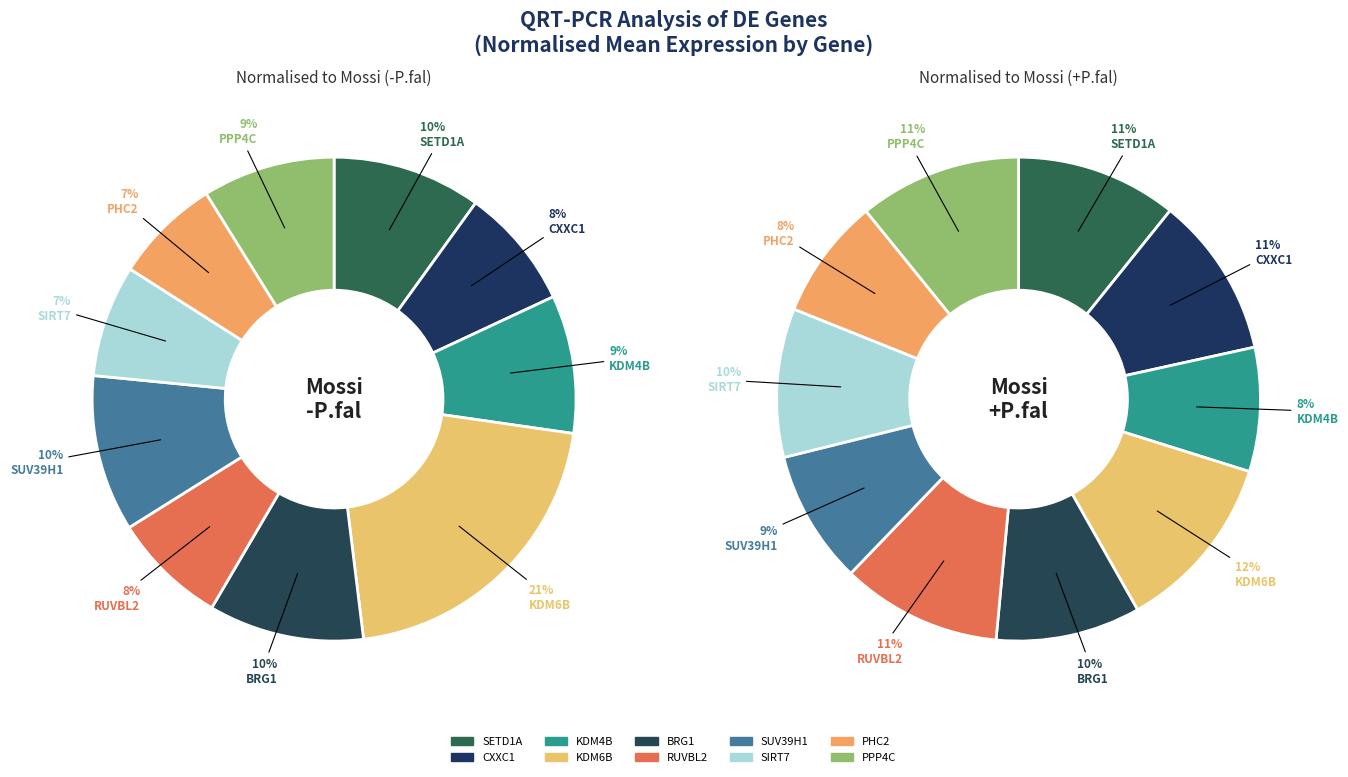

Does BRG1 represent more than half of the total?

No